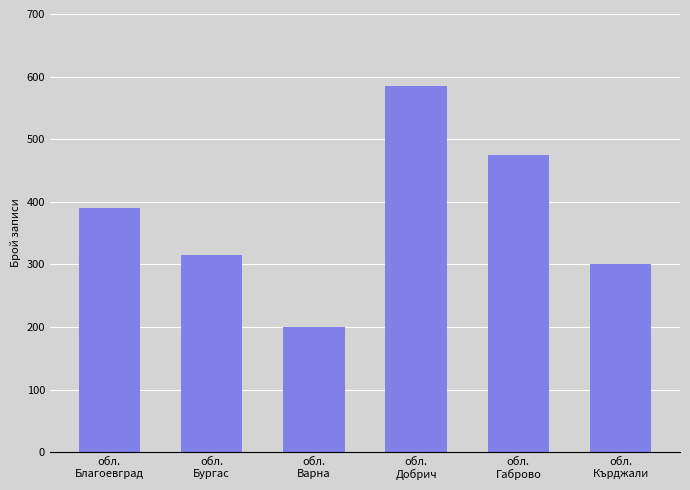

The chart shows a value of 1002 at обл.
Добрич. True or false?

False